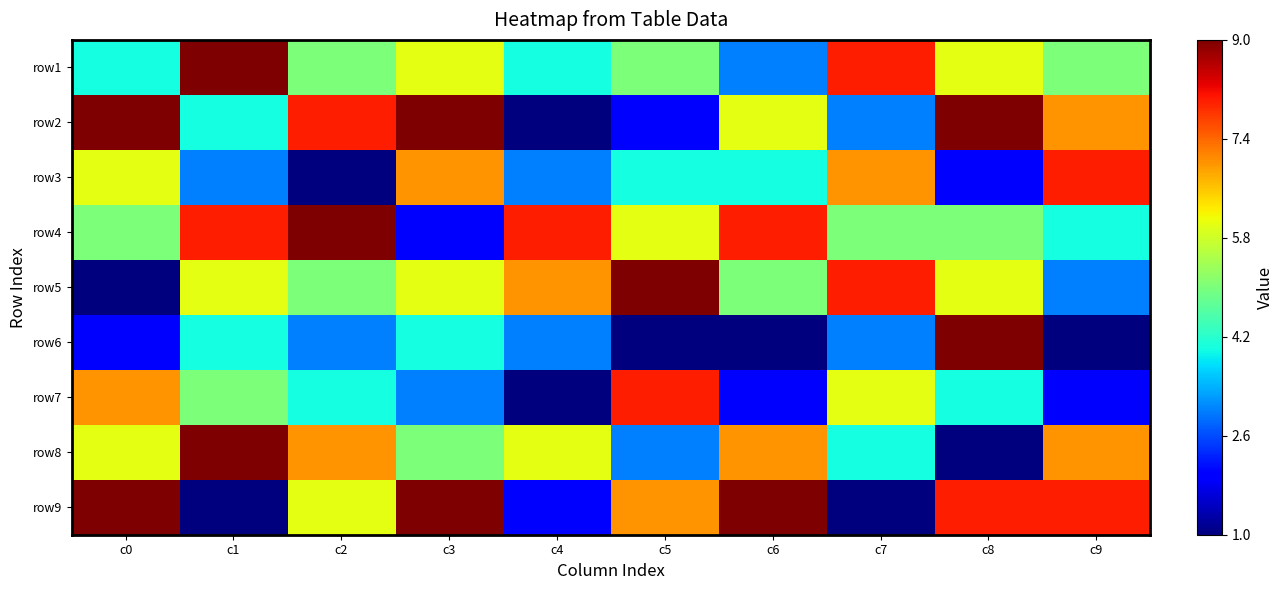

Reading left to right, extract all data points from this chart.

row1: c0=4	c1=9	c2=5	c3=6	c4=4	c5=5	c6=3	c7=8	c8=6	c9=5
row2: c0=9	c1=4	c2=8	c3=9	c4=1	c5=2	c6=6	c7=3	c8=9	c9=7
row3: c0=6	c1=3	c2=1	c3=7	c4=3	c5=4	c6=4	c7=7	c8=2	c9=8
row4: c0=5	c1=8	c2=9	c3=2	c4=8	c5=6	c6=8	c7=5	c8=5	c9=4
row5: c0=1	c1=6	c2=5	c3=6	c4=7	c5=9	c6=5	c7=8	c8=6	c9=3
row6: c0=2	c1=4	c2=3	c3=4	c4=3	c5=1	c6=1	c7=3	c8=9	c9=1
row7: c0=7	c1=5	c2=4	c3=3	c4=1	c5=8	c6=2	c7=6	c8=4	c9=2
row8: c0=6	c1=9	c2=7	c3=5	c4=6	c5=3	c6=7	c7=4	c8=1	c9=7
row9: c0=9	c1=1	c2=6	c3=9	c4=2	c5=7	c6=9	c7=1	c8=8	c9=8